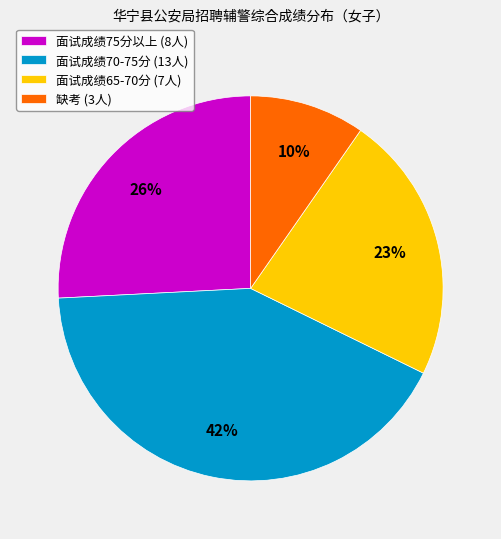

Is it true that 面试成绩70-75分 (13人) is 42% of the pie?

True